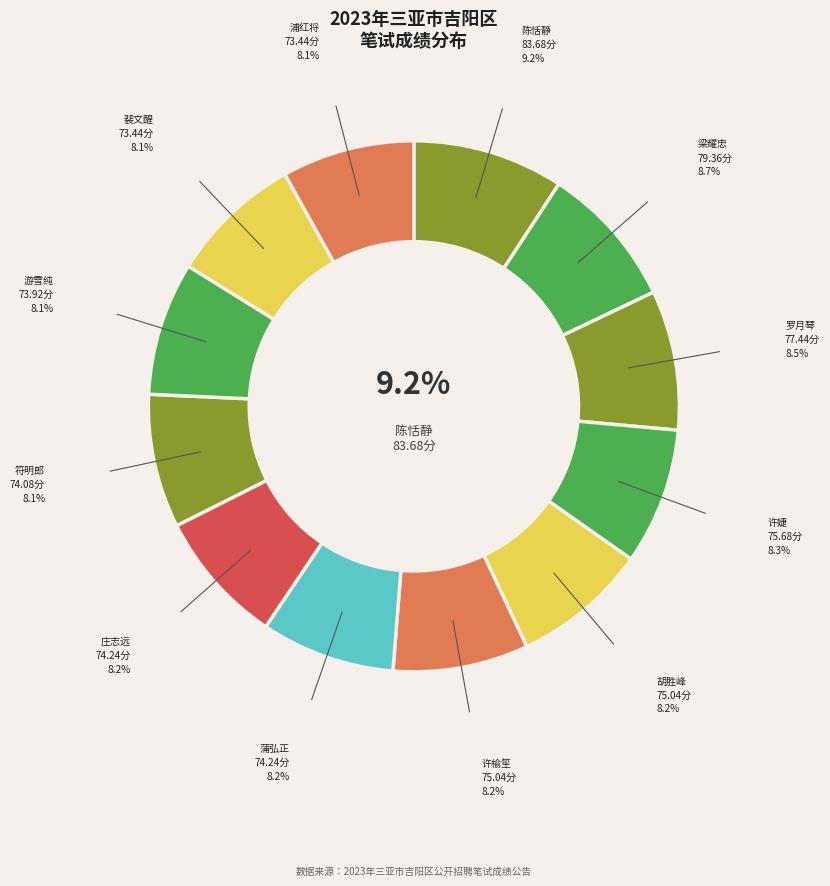

Is there any slice that represents more than half of the pie?

No